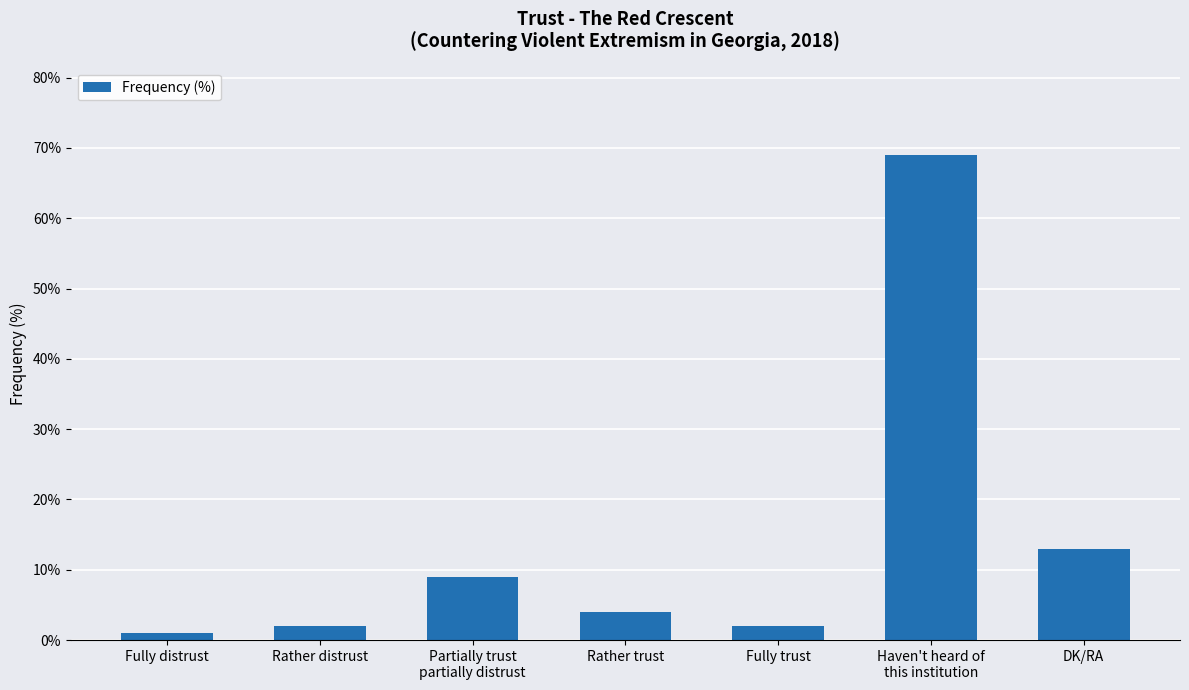

What is the value of the 6th bar from the left?

69